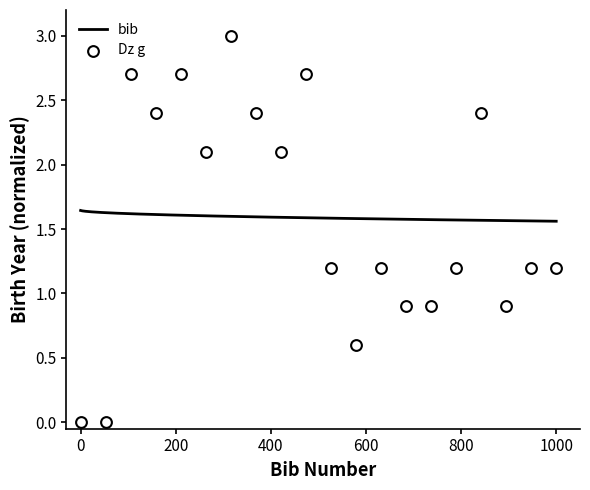

What is the change in value from 5 to 13?

-1.5